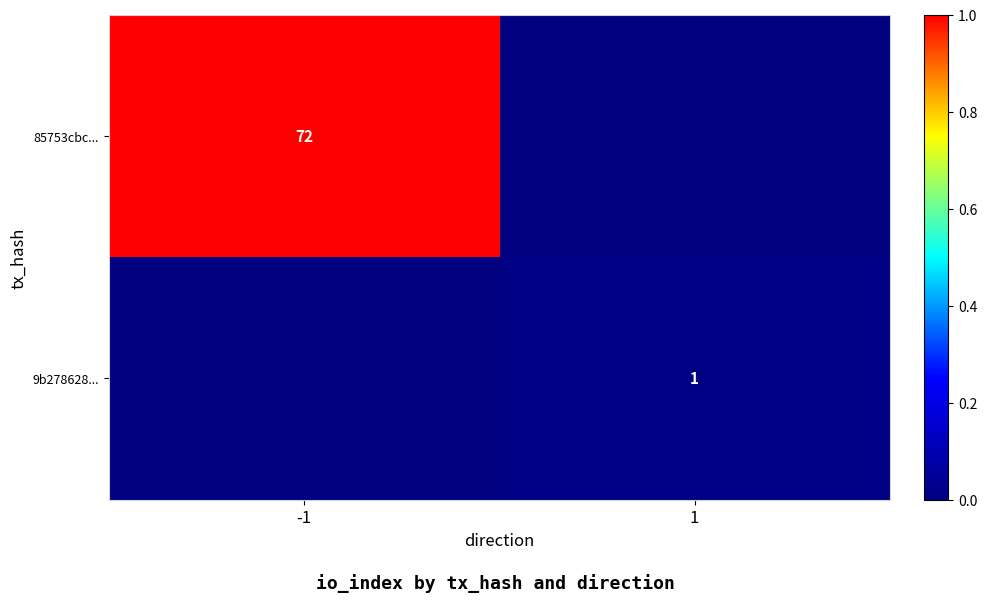

Is the value of 9b278628... at 1 greater than the value of 85753cbc... at -1?

No